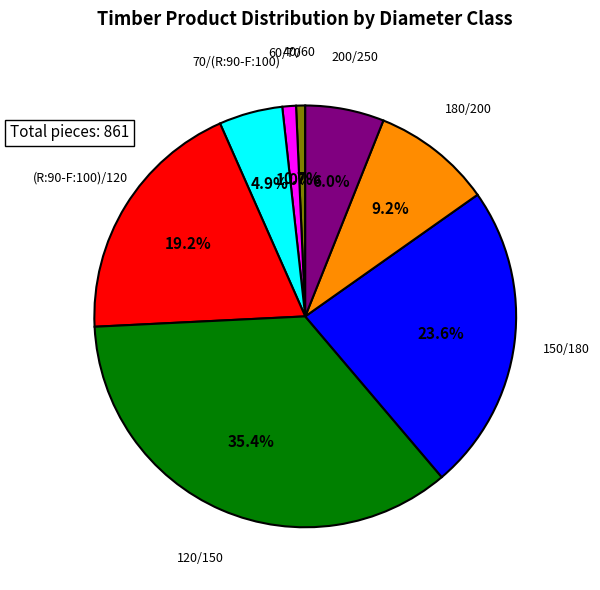

Is there a majority slice in this chart?

No